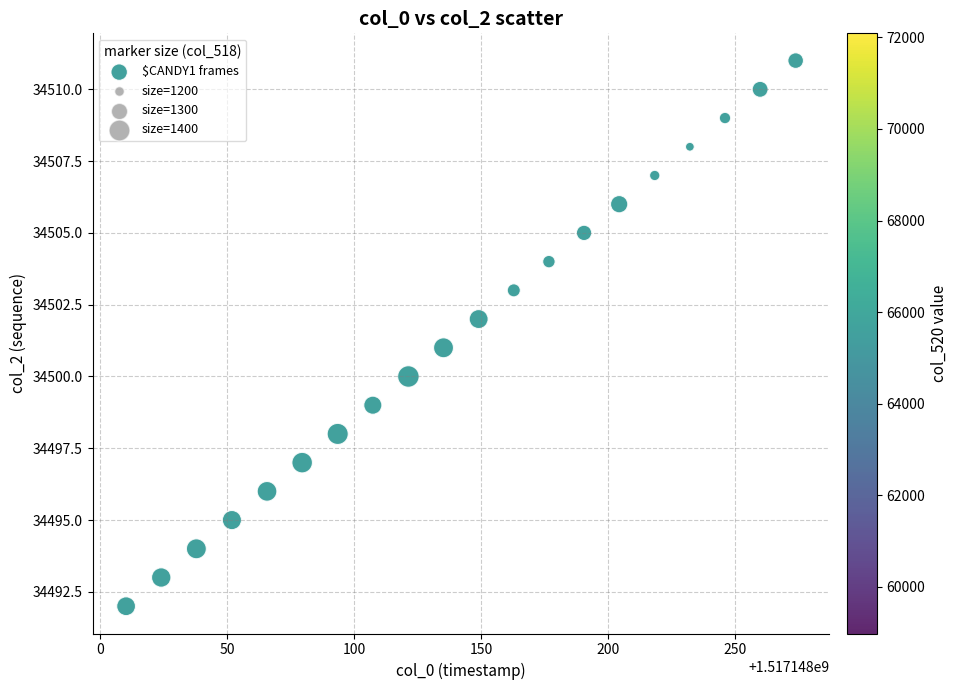

What is the range of Y values (max minus min)?

19